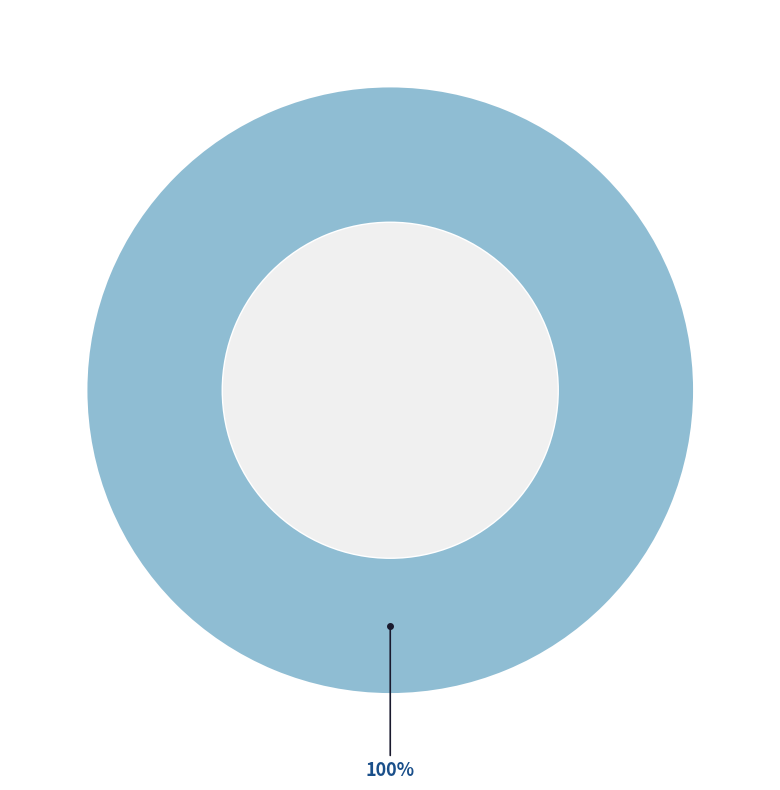

Is there a majority slice in this chart?

Yes